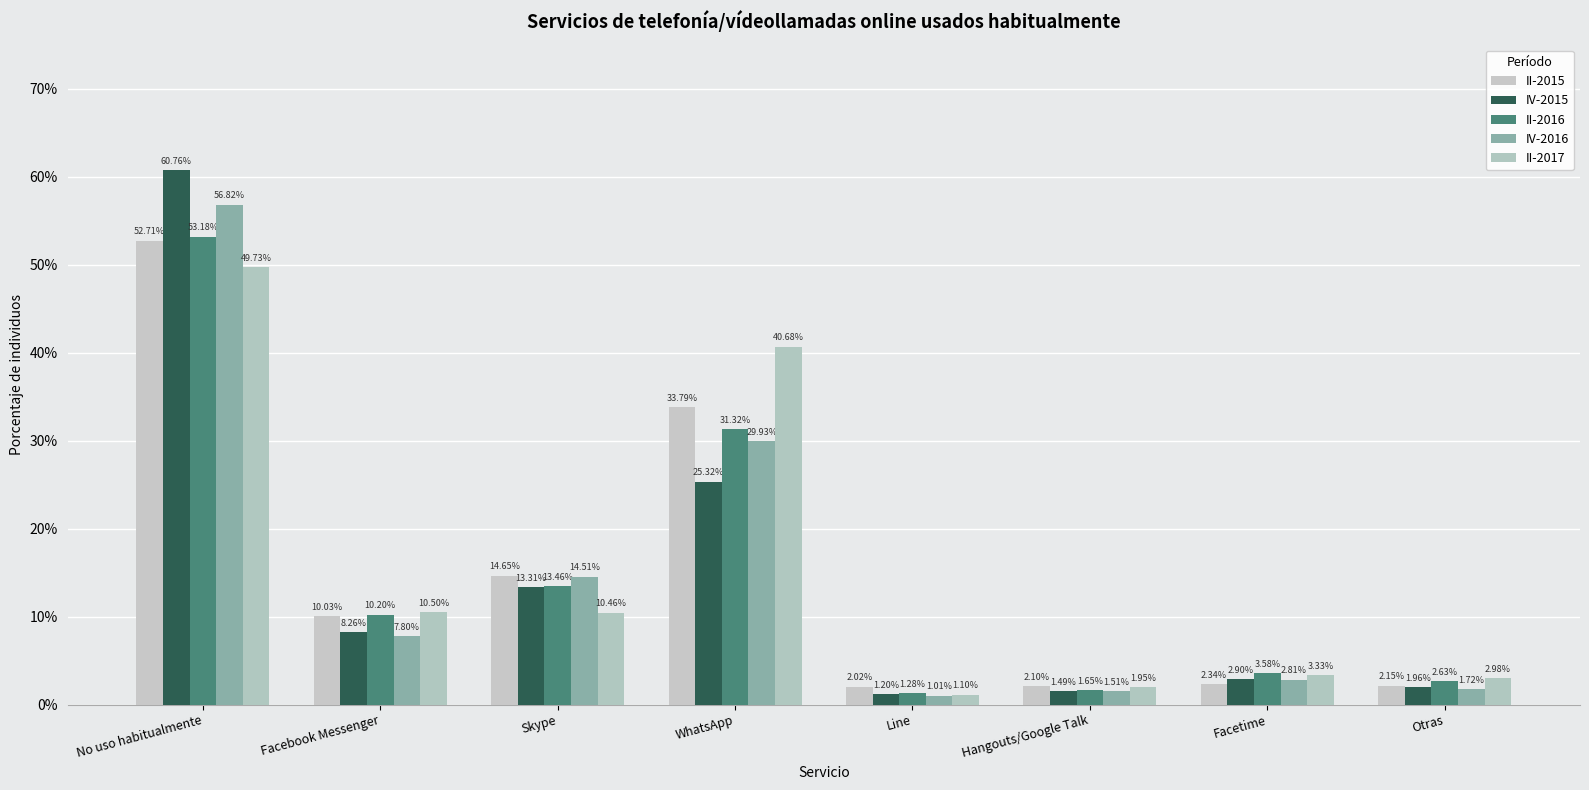

The IV-2015 series shows 0.6 at No uso habitualmente. True or false?

True